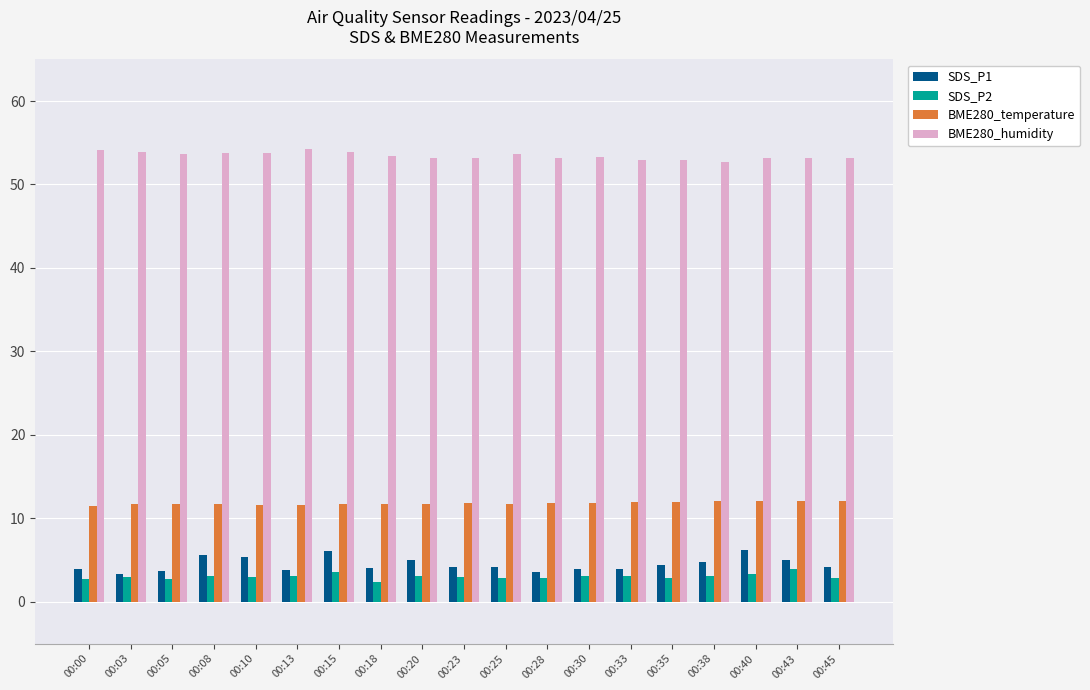

What is the maximum value shown in the chart?

54.3